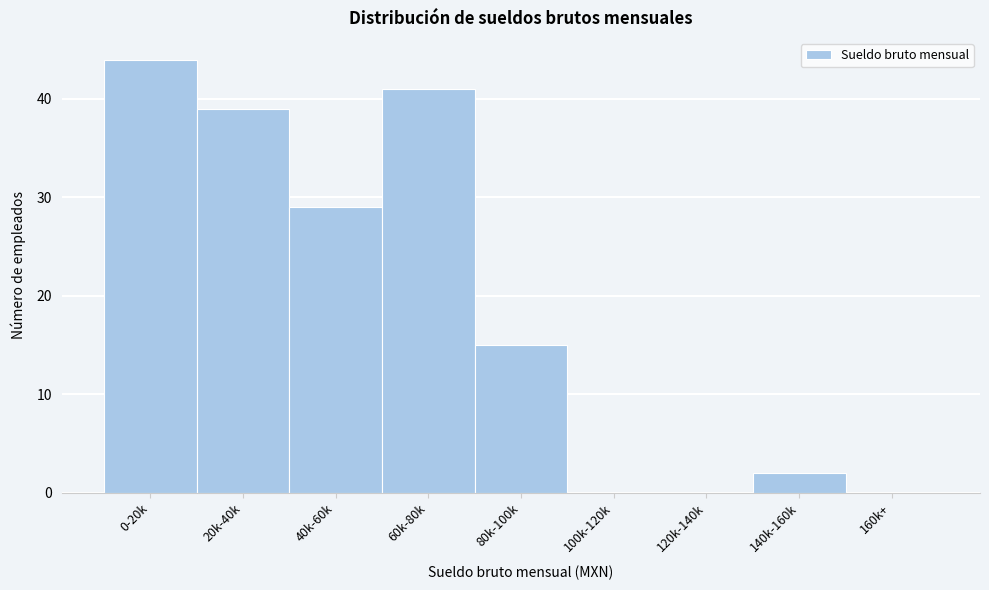

Reading right to left, extract all data points from this chart.

160k+=0	140k-160k=2	120k-140k=0	100k-120k=0	80k-100k=15	60k-80k=41	40k-60k=29	20k-40k=39	0-20k=44